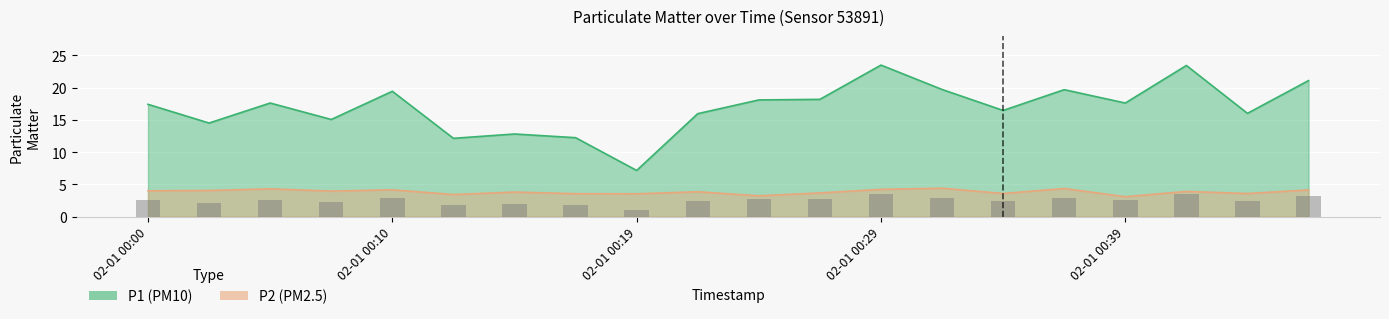

Reading left to right, what are all the values shown in this chart?

P1: 17.4	14.5	17.6	15.1	19.4	12.1	12.8	12.2	7.2	15.9	18.1	18.2	23.5	19.7	16.4	19.7	17.6	23.4	16.0	21.1
P2: 4.0	4.0	4.3	4.0	4.2	3.4	3.8	3.5	3.5	3.9	3.2	3.7	4.2	4.4	3.6	4.3	3.1	3.9	3.6	4.1